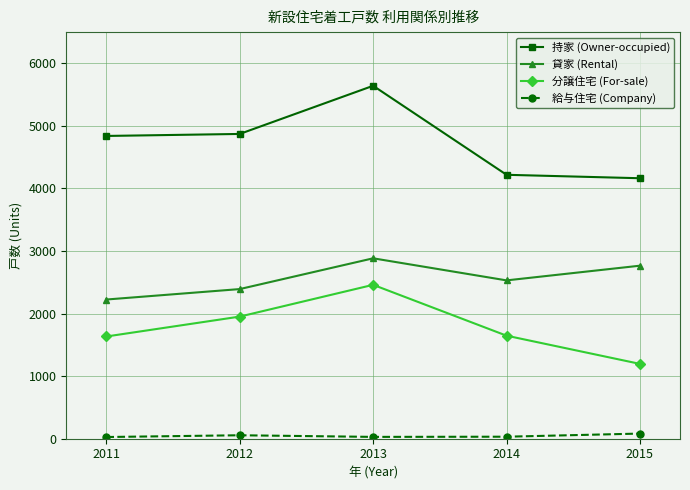

What is the average value of the 貸家 (Rental) series?

2560